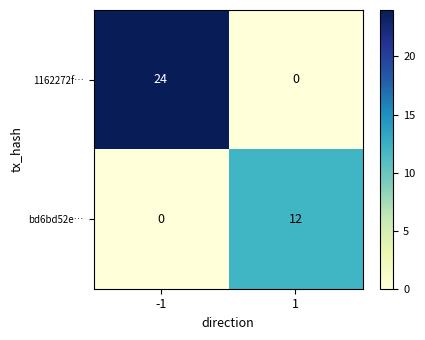

Count the number of categories in the chart.

2